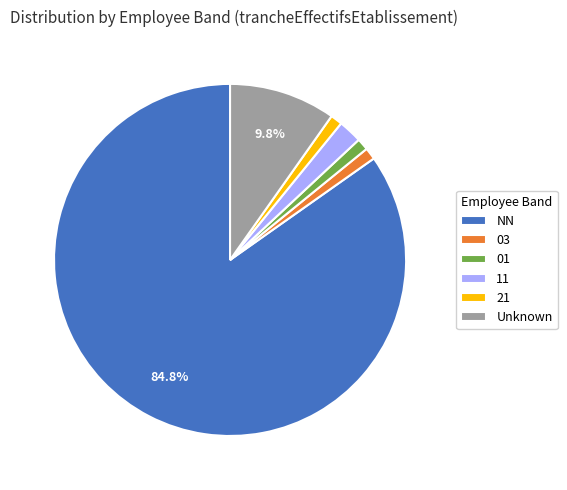

What is the majority slice?

NN